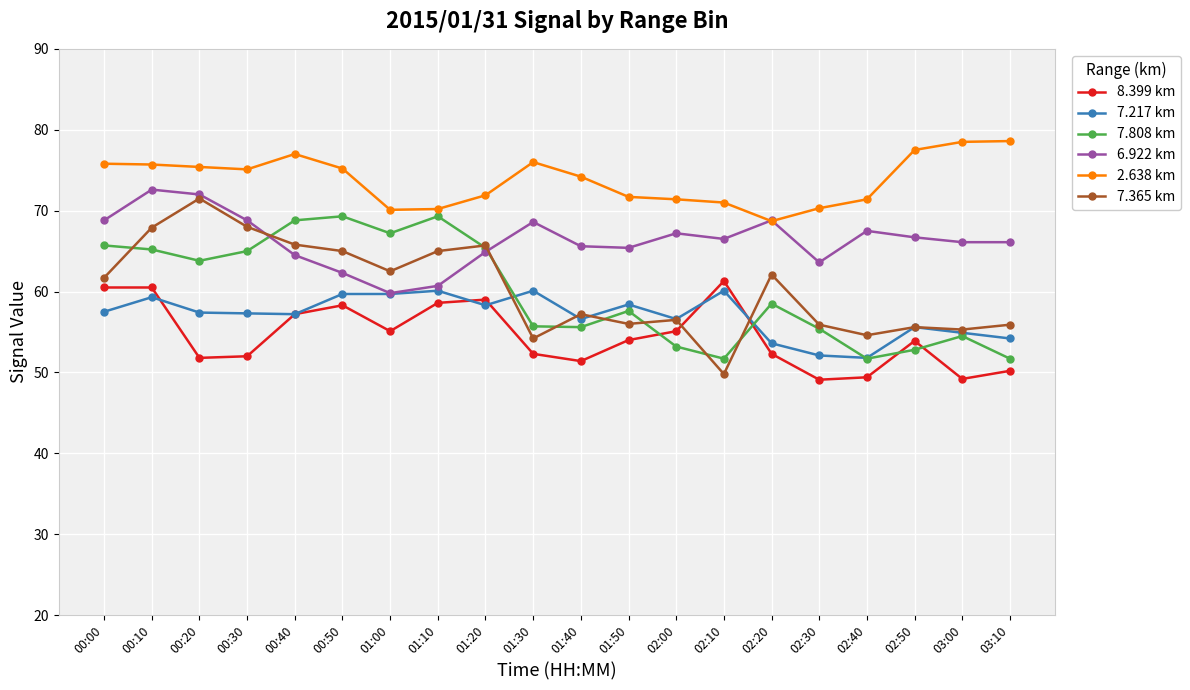

Between which two adjacent categories do 2.638 km and 6.922 km first intersect?

02:10 and 02:20